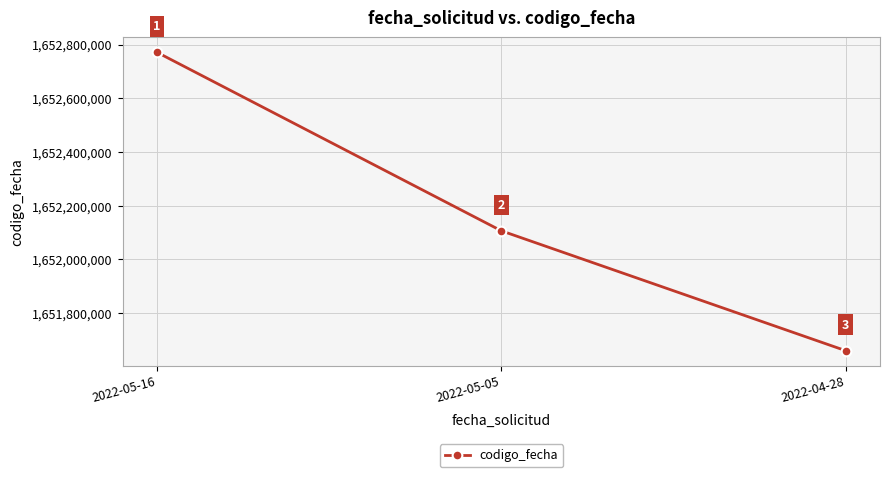

The chart shows a value of 2524958717 at 2022-04-28. True or false?

False